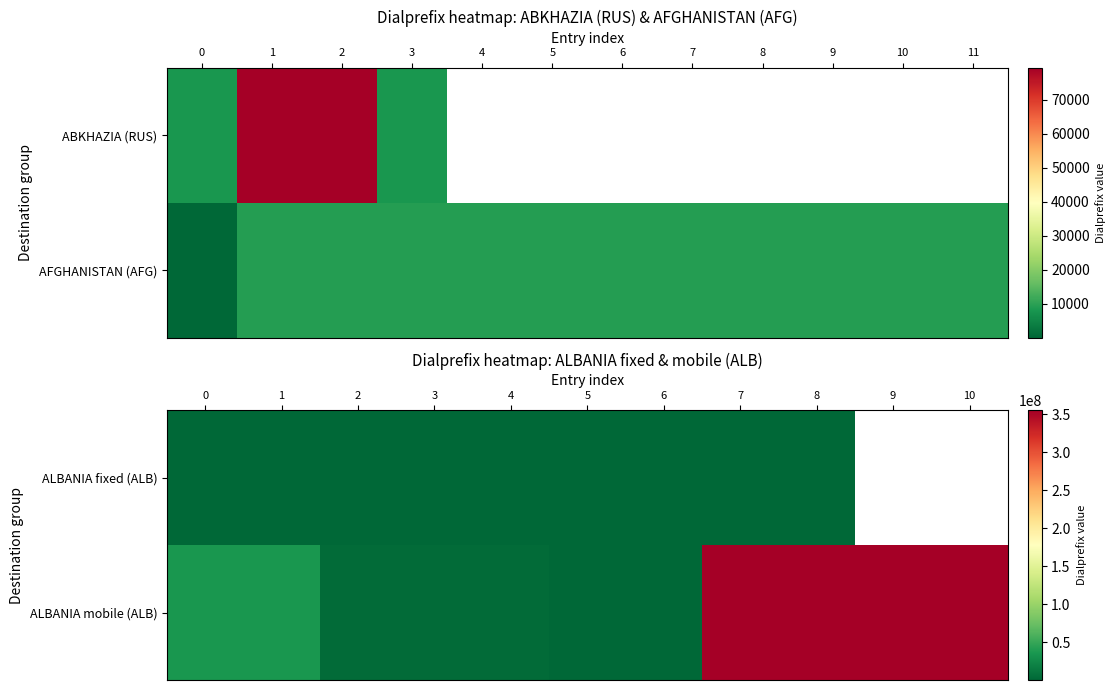

Is the value of ALBANIA fixed (ALB) at 0 greater than the value of ALBANIA mobile (ALB) at 8?

No